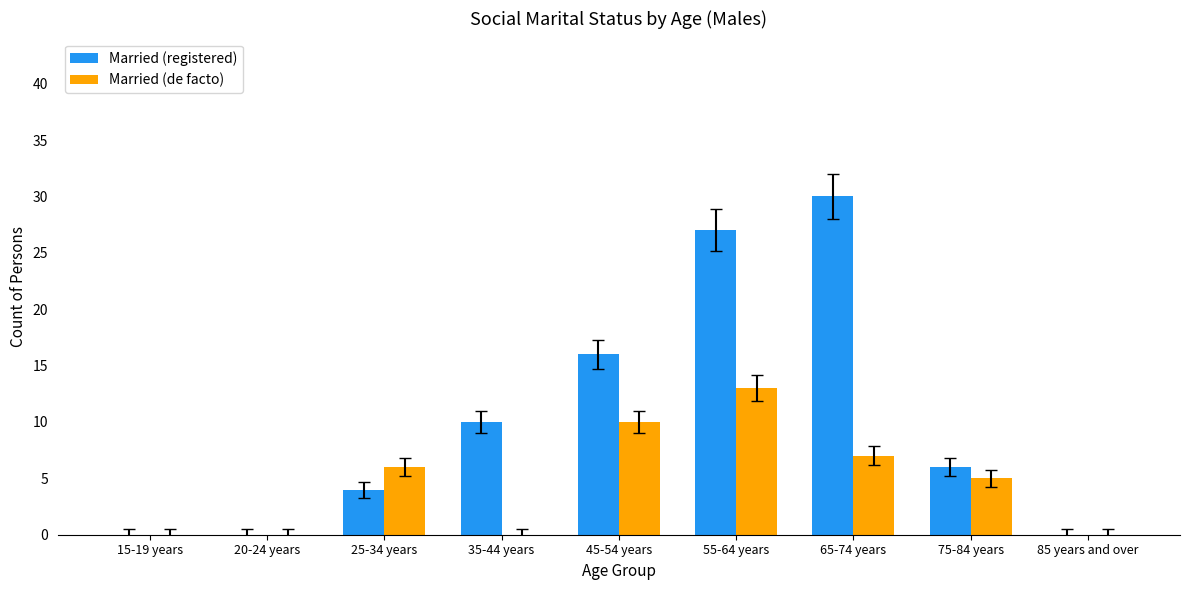

Are the bars grouped side by side (vs. stacked)?

Yes